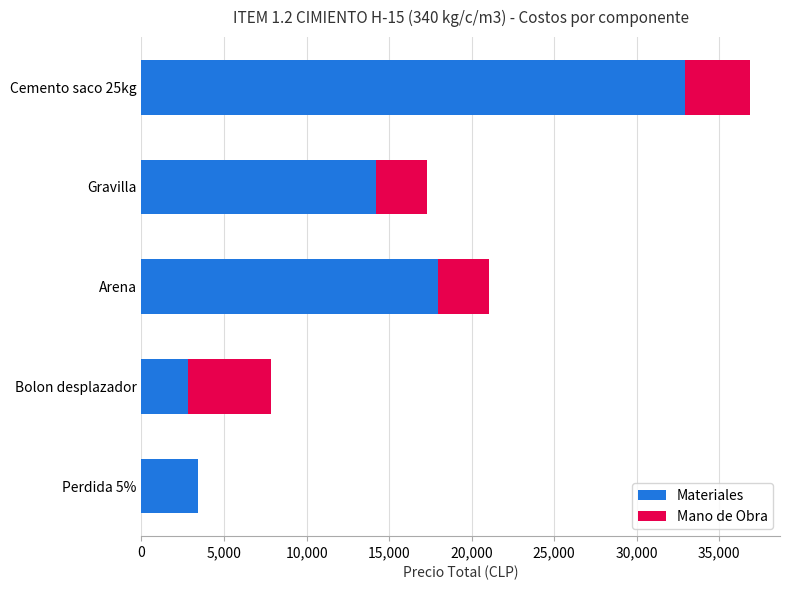

What is the sum of all Materiales values?

71259.3